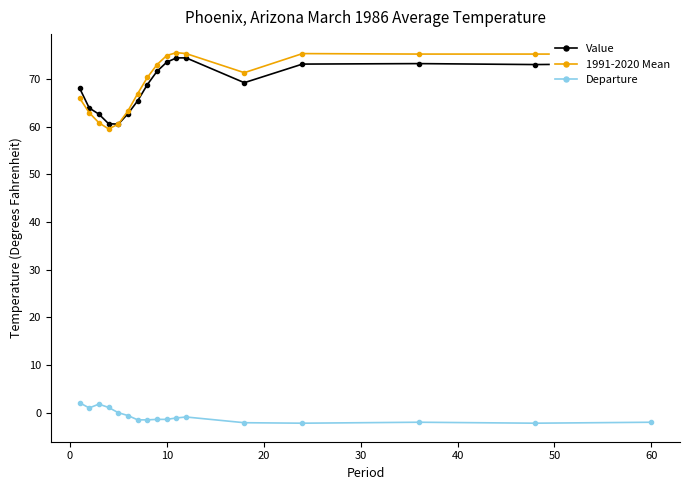

What is the difference between the second highest and minimum values in the Value series?

13.9